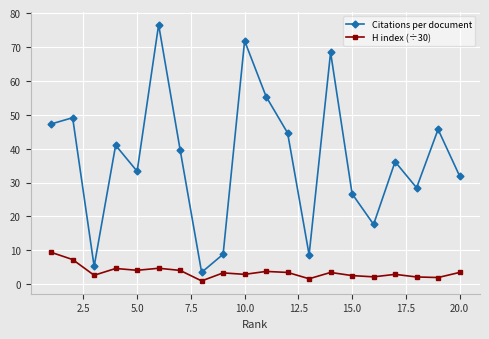

What is the average value of the Citations per document series?

37.0